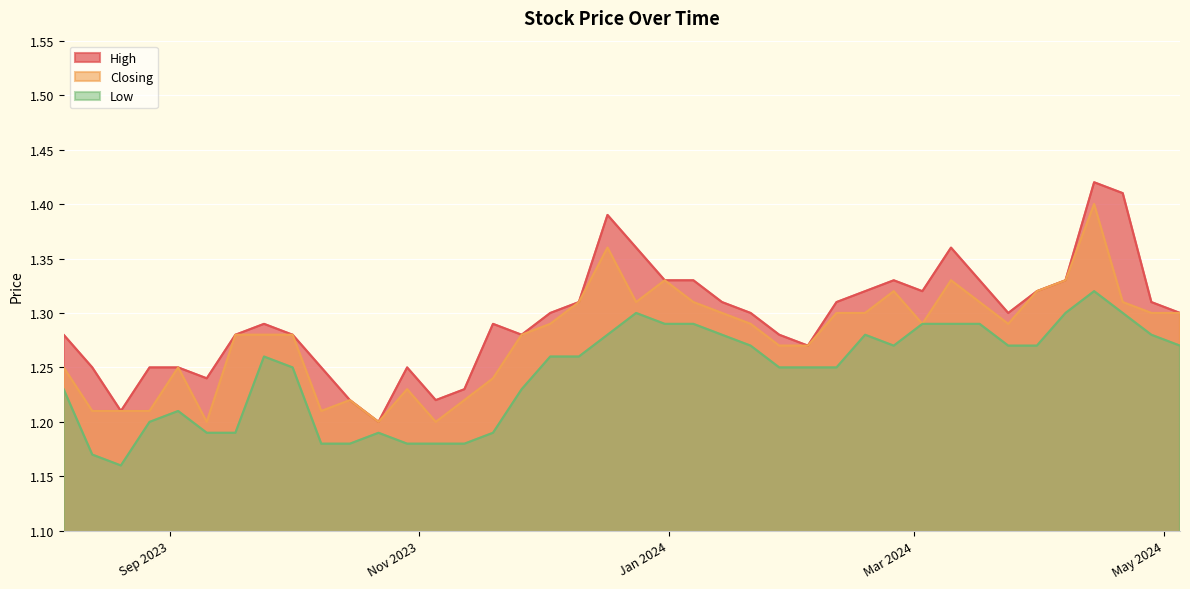

In Low, how many points are higher than both neighbors (excluding endpoints)?

6